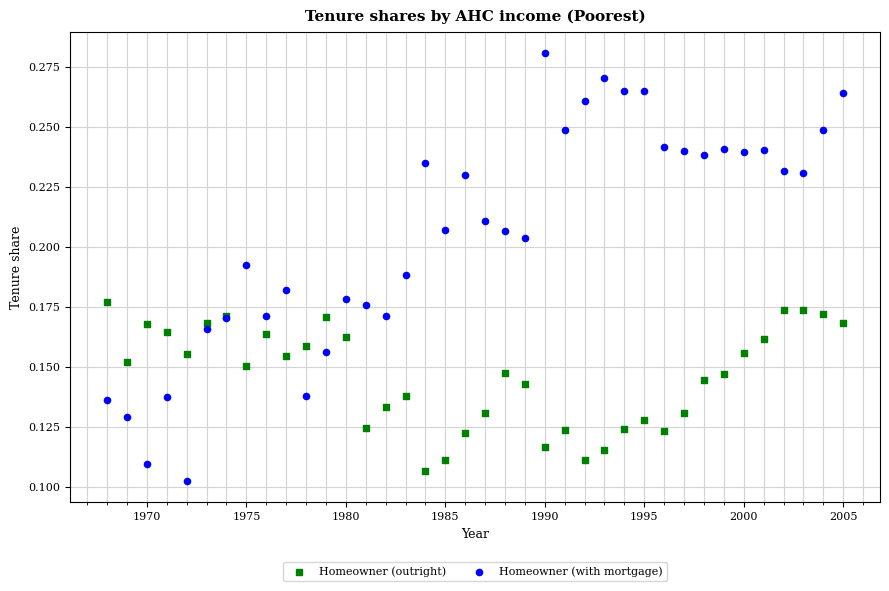

Which series has the widest spread of Y values?

Homeowner (with mortgage)